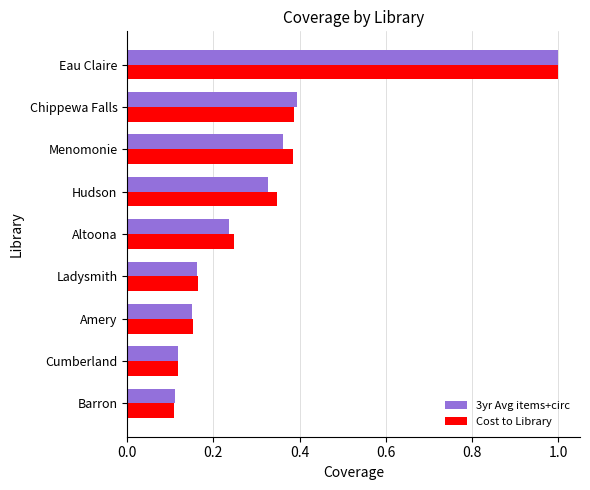

Which category has the highest value in the Cost to Library series?

Eau Claire